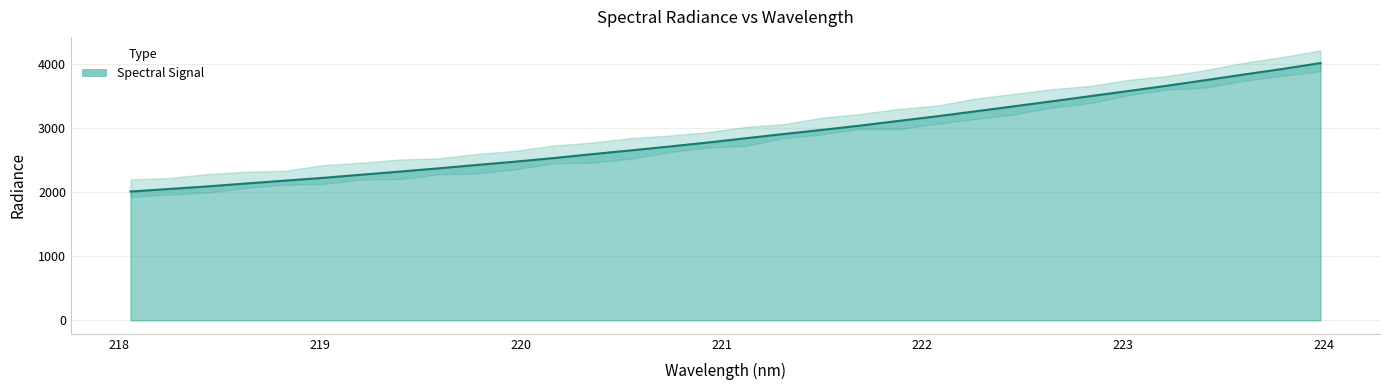

Which has a higher value, 223.0264 or 223.7895?

223.7895